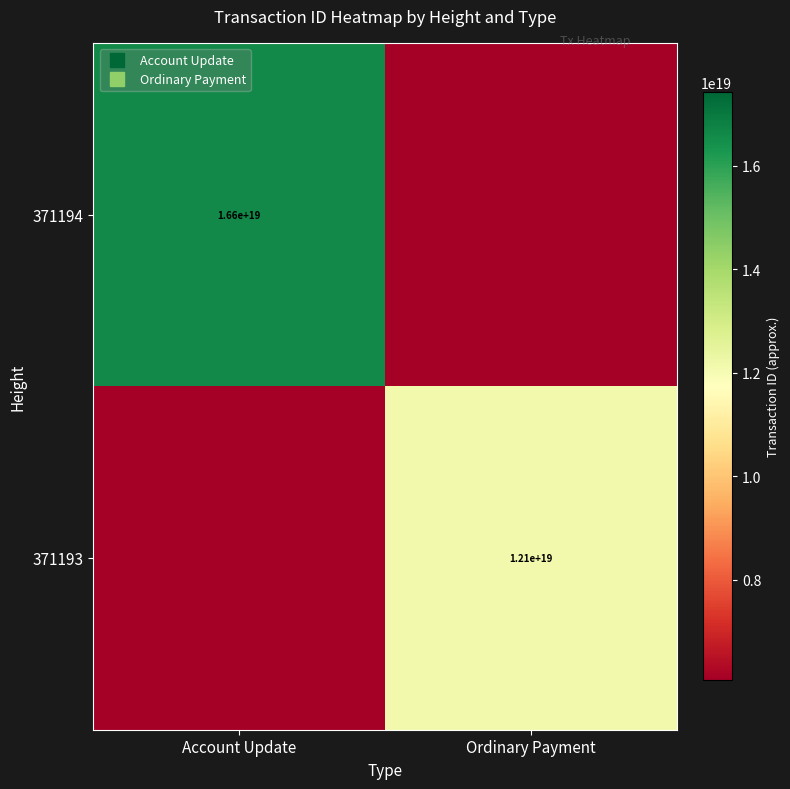

List the series in order of their overall mean, highest first.

371194, 371193